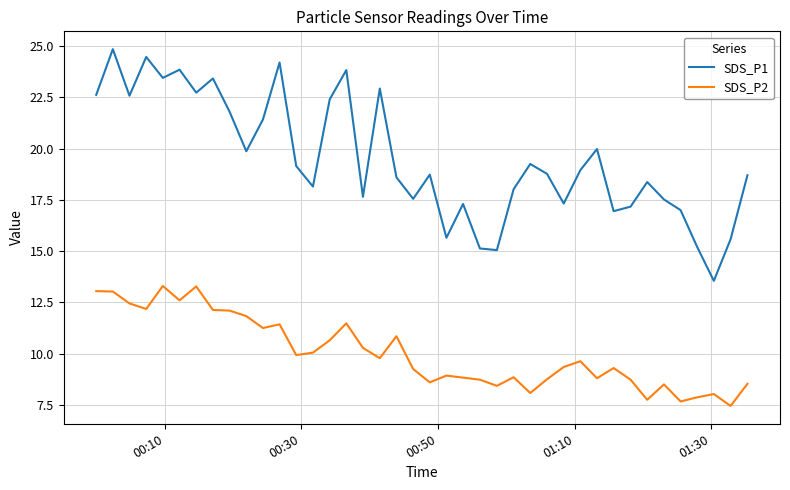

Which series has the largest total across all categories?

SDS_P1